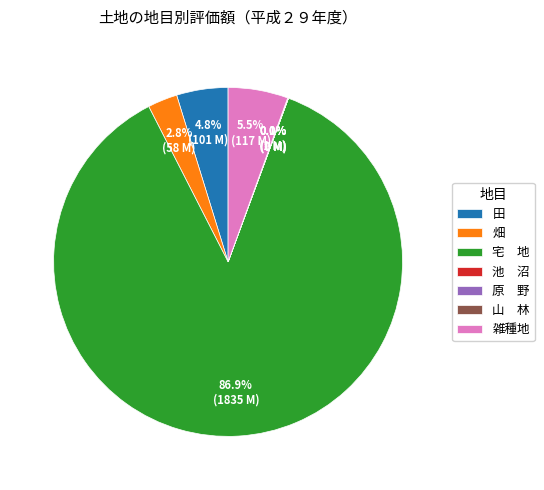

Which has a higher value, 畑 or 雑種地?

雑種地